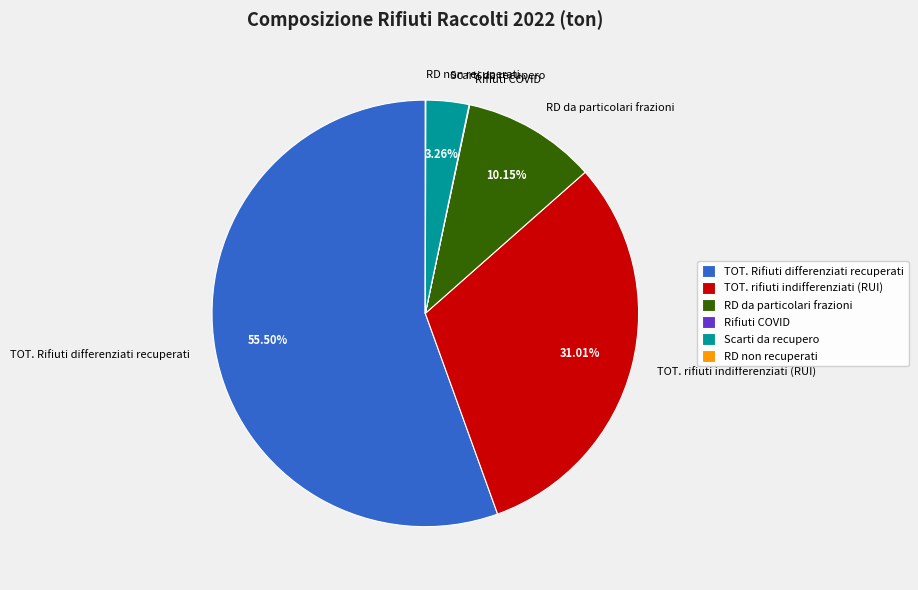

Is it true that RD da particolari frazioni is 1% of the pie?

False